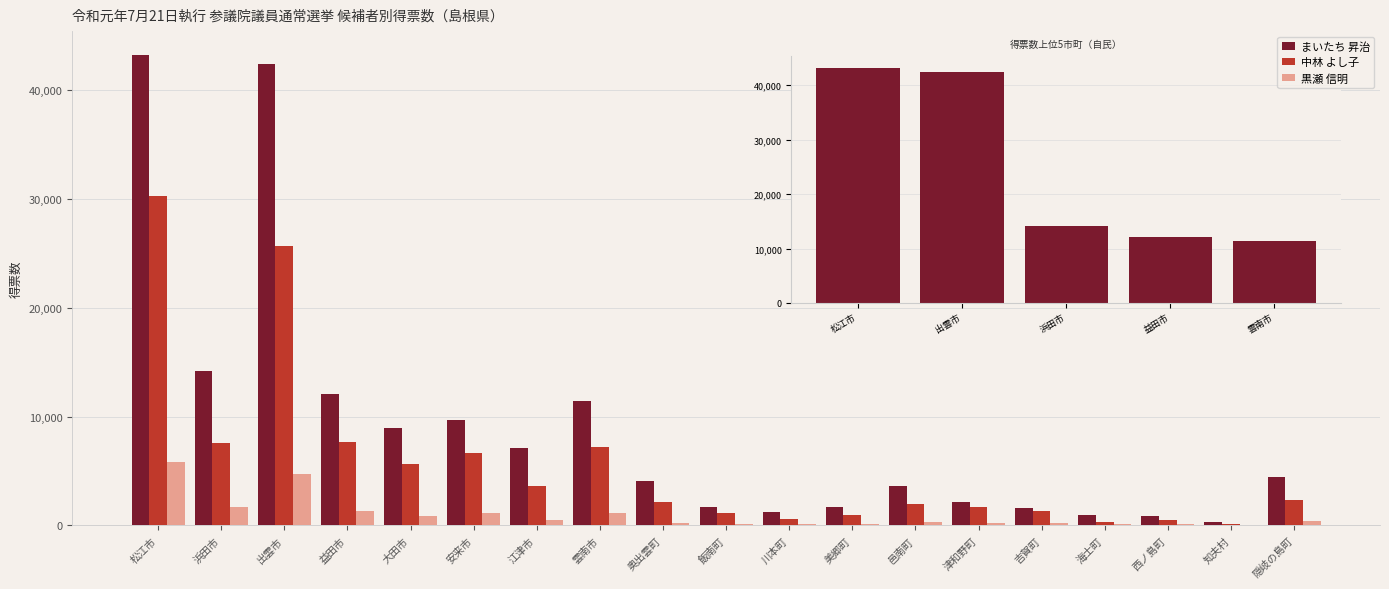

At which label does 黒瀬 信明 reach its peak?

松江市